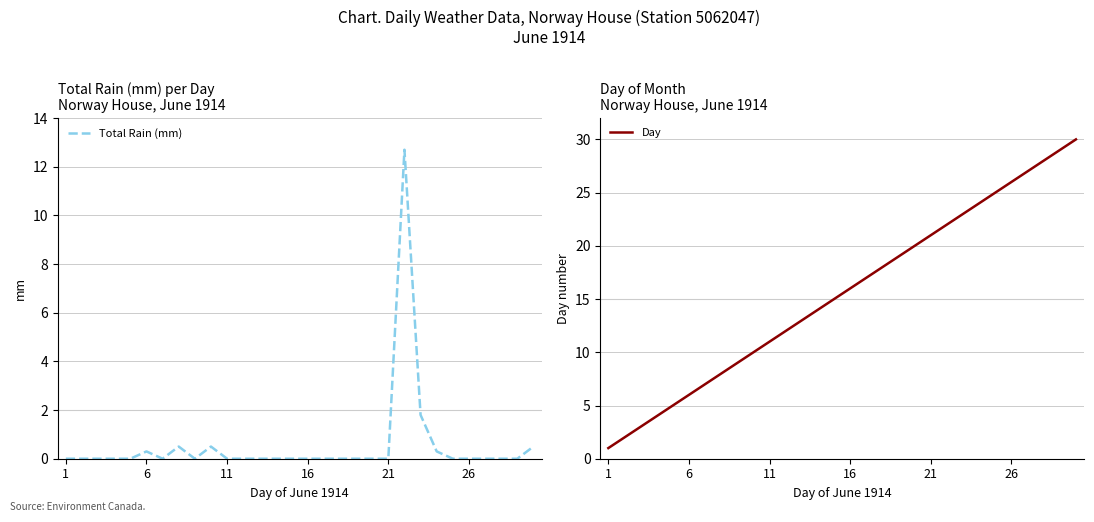

Is it true that Day equals 17 at 26?

False